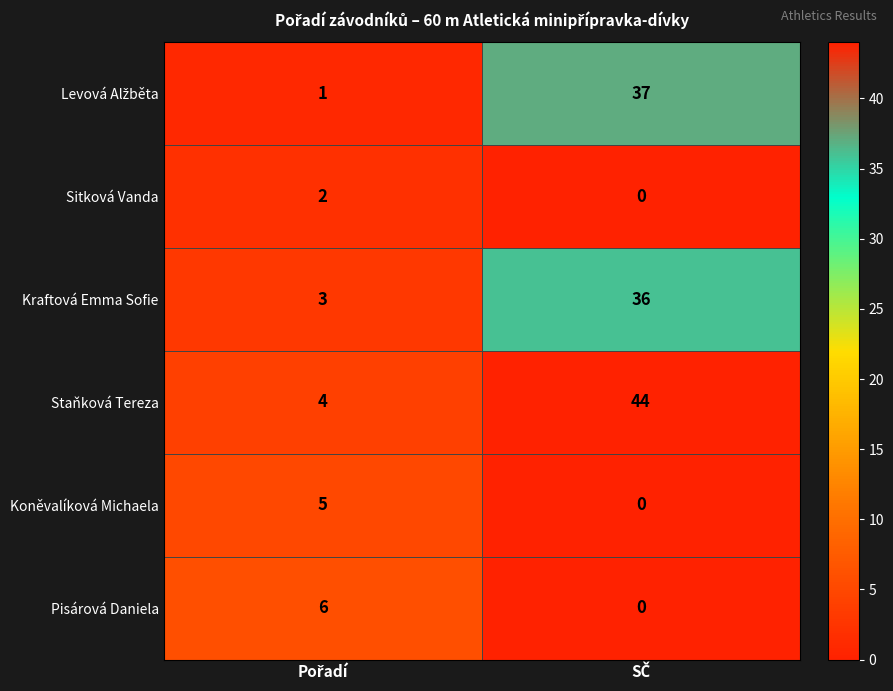

What is the minimum value for Kraftová Emma Sofie?

3